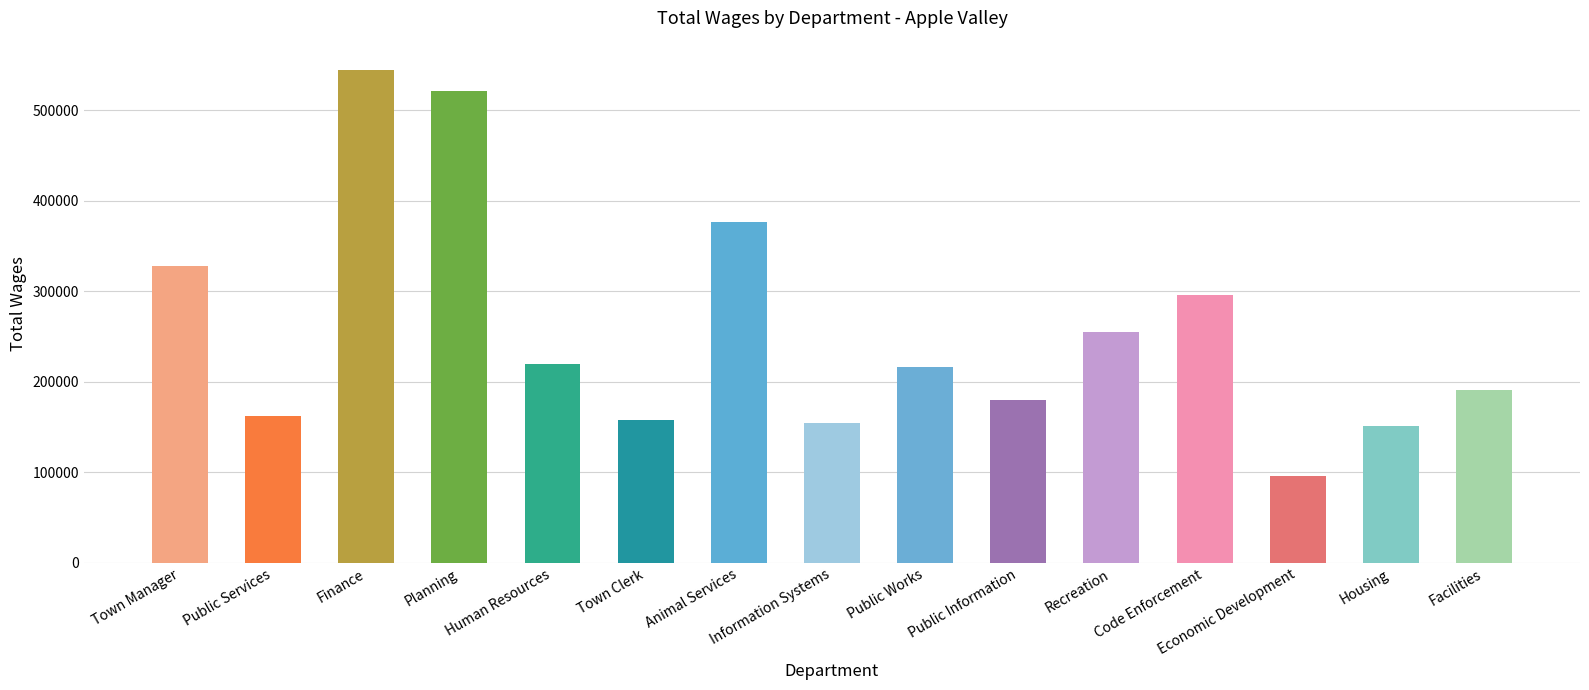

What is the value of the 1st bar from the left?

327884